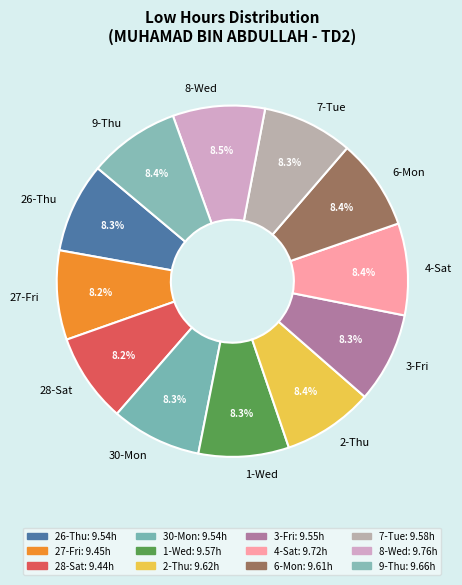

Does 9-Thu represent more than half of the total?

No